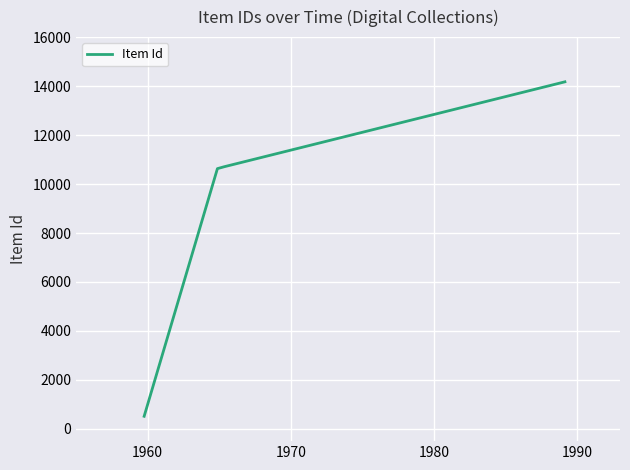

What is the minimum value shown in the chart?

516